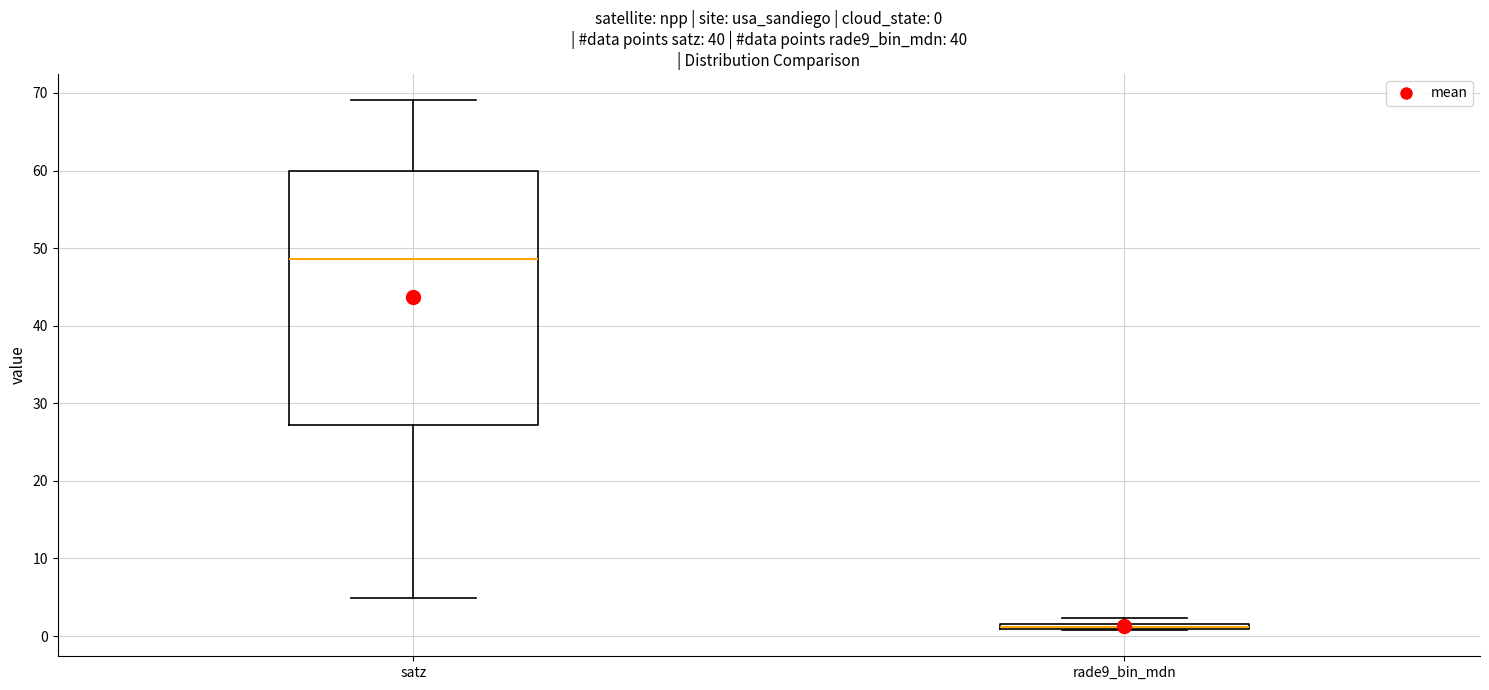

Comparing the boxes themselves (not the whiskers), which one is the tallest?

satz